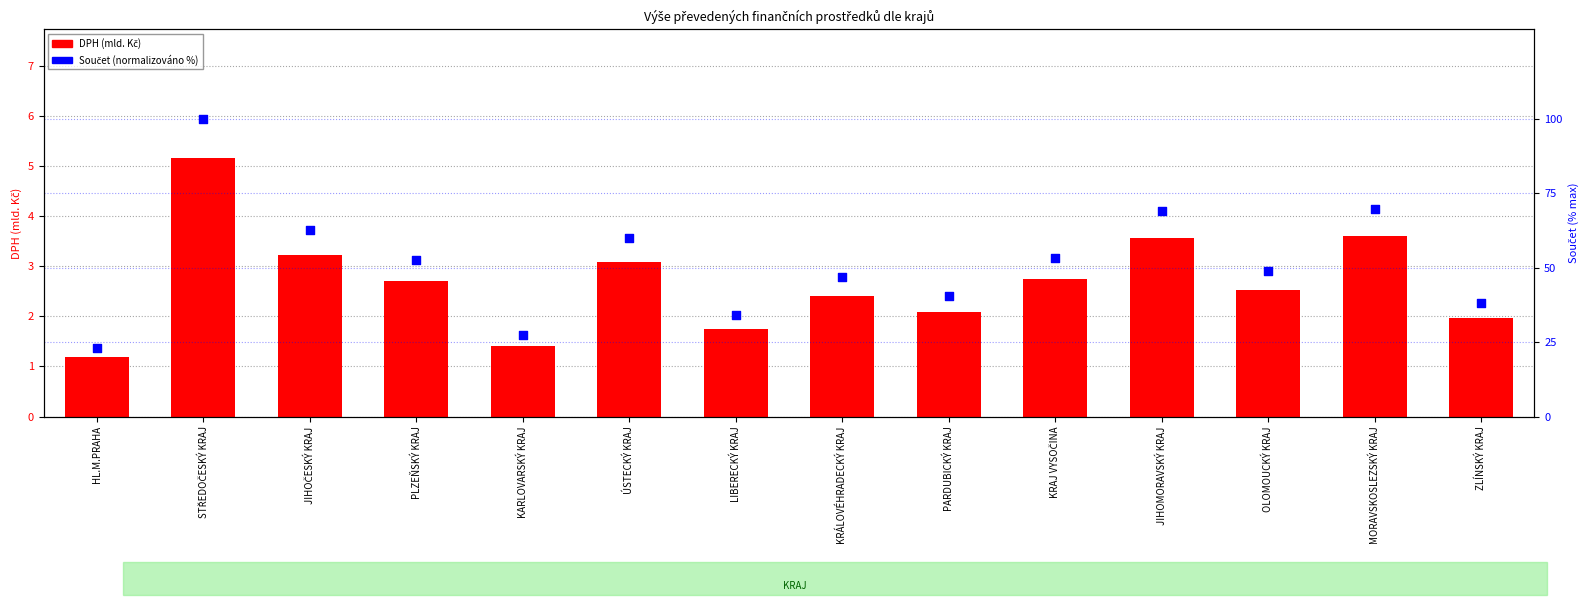

At how many categories does at least one series exceed 96?

1